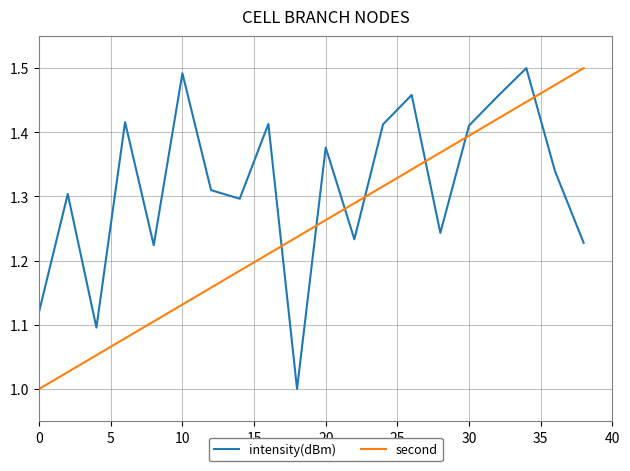

Rank the series by their average value, from highest to lowest.

intensity(dBm), second